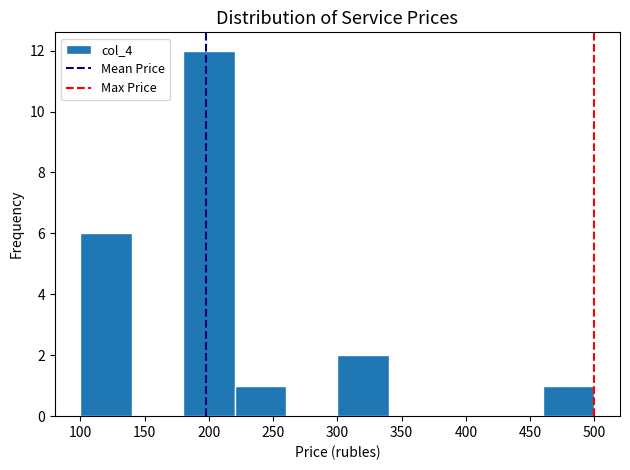

Reading left to right, list every bar in this chart as the range it spans on the x-axis followed by its height. The values are not printed on the chart, so give them approximately, as read against the axis.

100 to 140: 6
140 to 180: 0
180 to 220: 12
220 to 260: 1
260 to 300: 0
300 to 340: 2
340 to 380: 0
380 to 420: 0
420 to 460: 0
460 to 500: 1